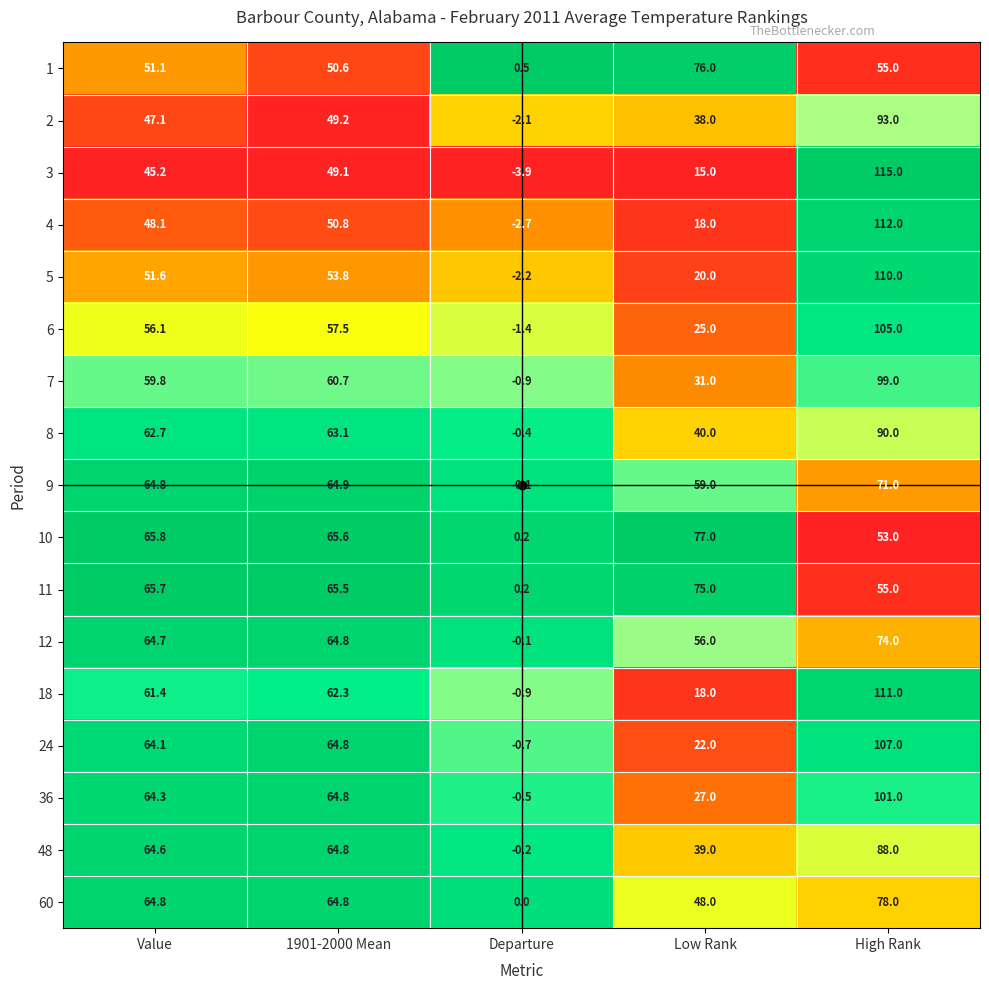

How many series are shown in this chart?

17